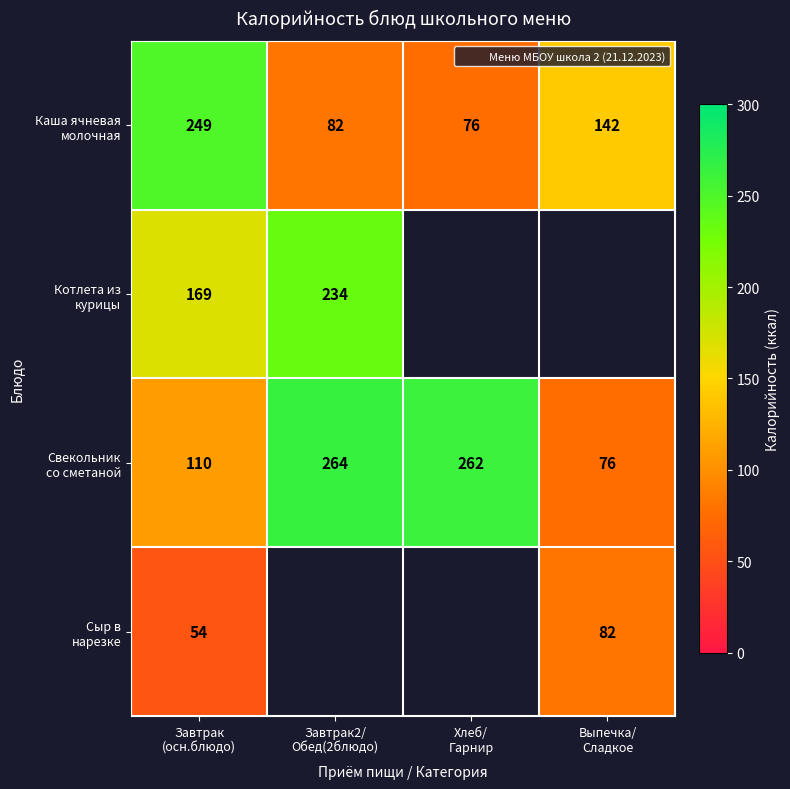

What is the approximate value of Котлета из курицы at Завтрак (осн.блюдо)?

169.0